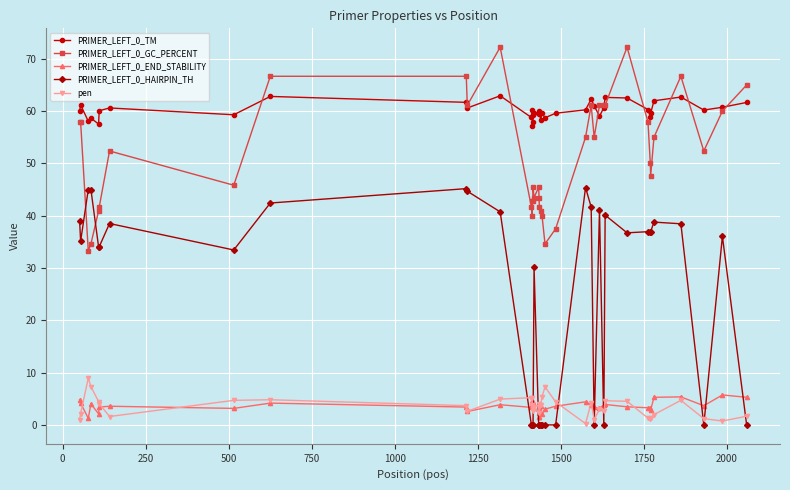

What is the minimum value for PRIMER_LEFT_0_GC_PERCENT?

33.3